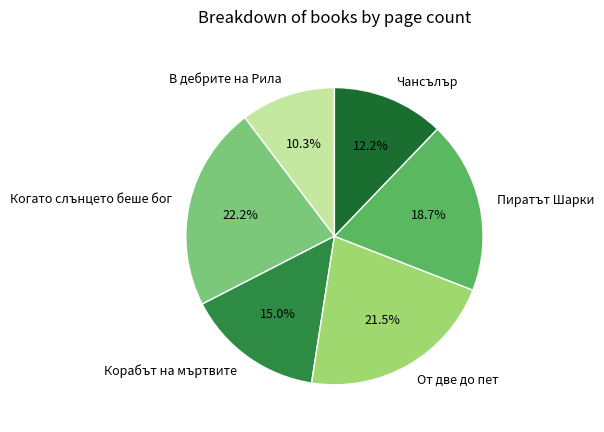

Count the number of slices in the pie.

6